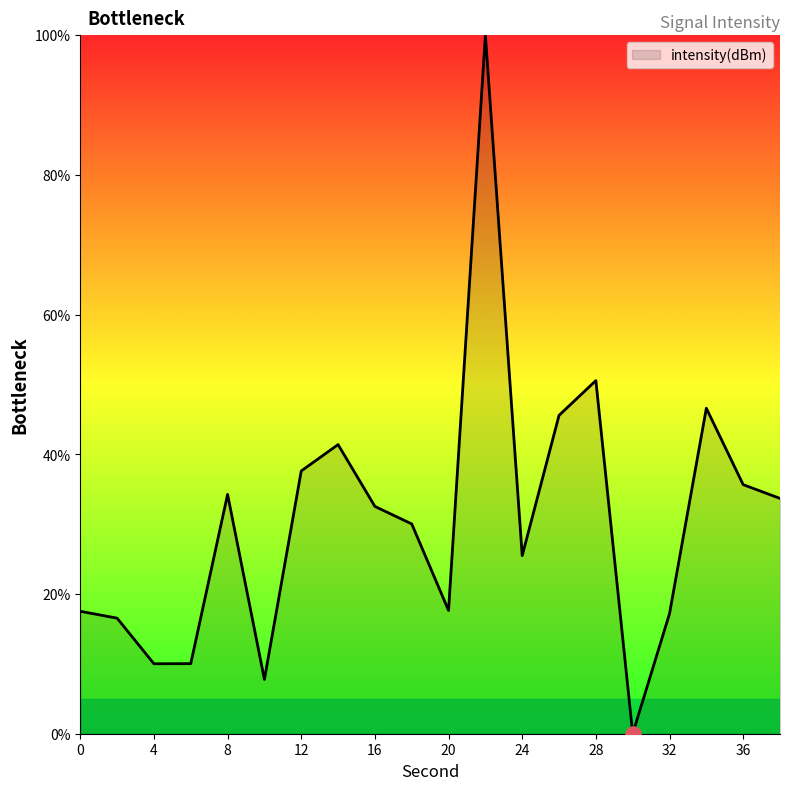

What is the greatest value displayed?

100.0